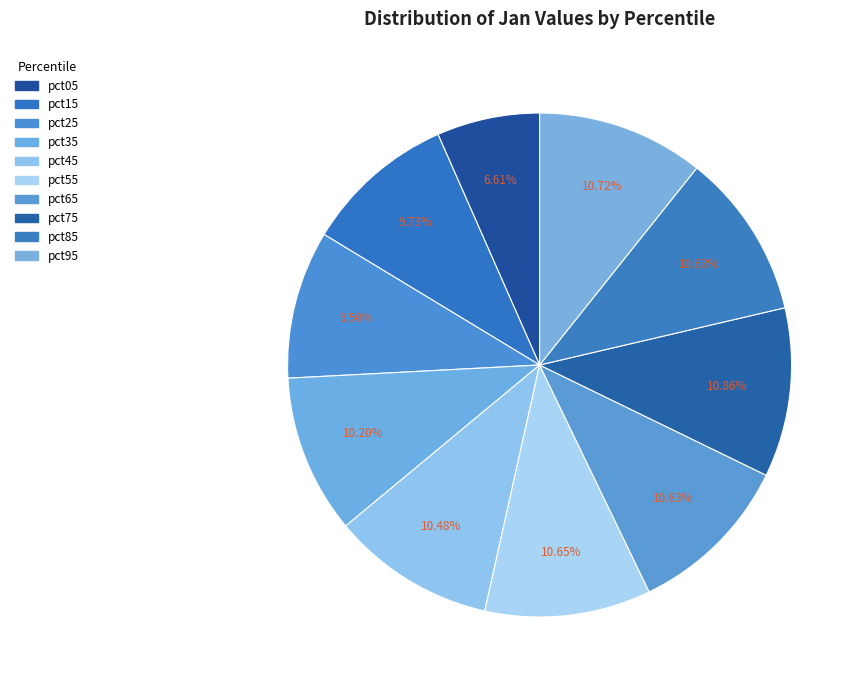

Rank the categories by value from lowest to highest.

pct05, pct25, pct15, pct35, pct45, pct65, pct85, pct55, pct95, pct75